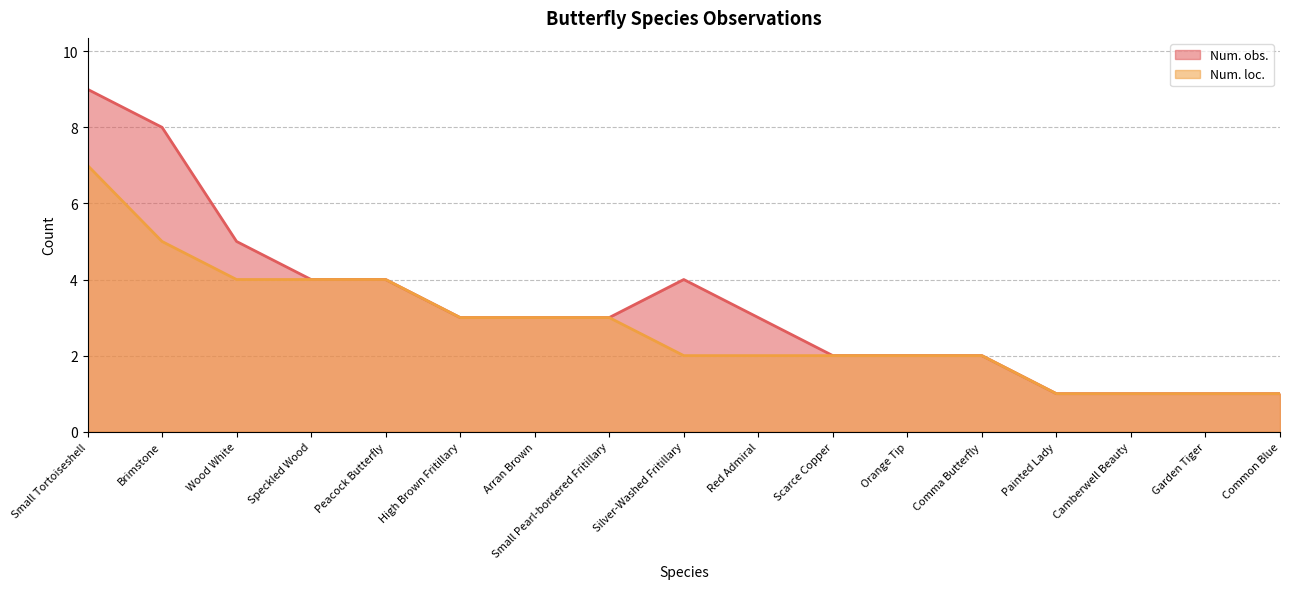

True or false: Num. loc. and Num. obs. cross at least once.

False